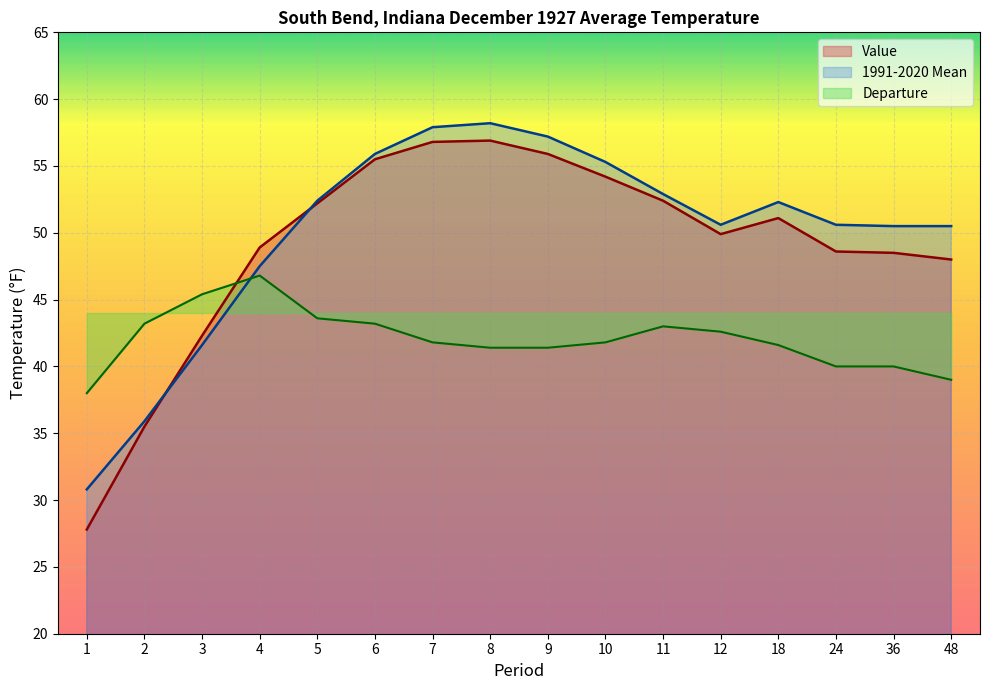

How many data points in 1991-2020 Mean are above 52?

8